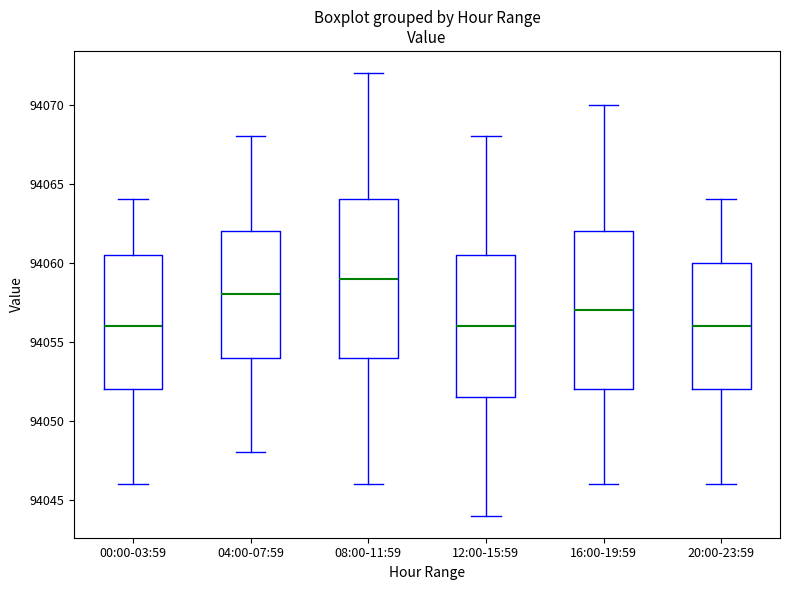

Reading left to right, transcribe this box plot: for each box, give where its median line is, the range the box spans, and where its two whiskers end, as read against the y-axis. The values are not printed on the chart, so give them approximately, as read against the axis.

00:00-03:59: median 94056.0, box 94052.0 to 94060.5, whiskers 94046.0 to 94064.0
04:00-07:59: median 94058.0, box 94054.0 to 94062.0, whiskers 94048.0 to 94068.0
08:00-11:59: median 94059.0, box 94054.0 to 94064.0, whiskers 94046.0 to 94072.0
12:00-15:59: median 94056.0, box 94051.5 to 94060.5, whiskers 94044.0 to 94068.0
16:00-19:59: median 94057.0, box 94052.0 to 94062.0, whiskers 94046.0 to 94070.0
20:00-23:59: median 94056.0, box 94052.0 to 94060.0, whiskers 94046.0 to 94064.0